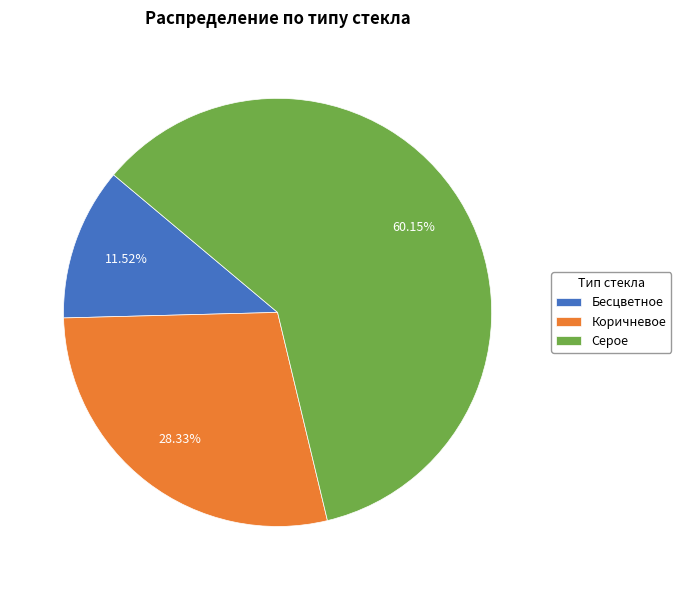

Approximately how many times larger is the value at Коричневое compared to Серое?

0.5